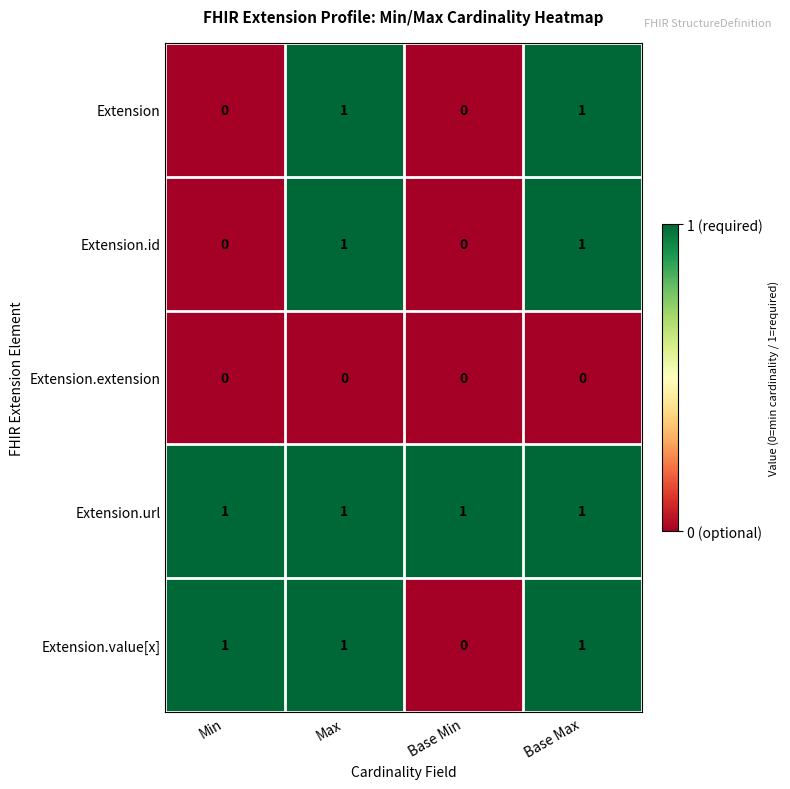

At how many categories does at least one series exceed 0?

4